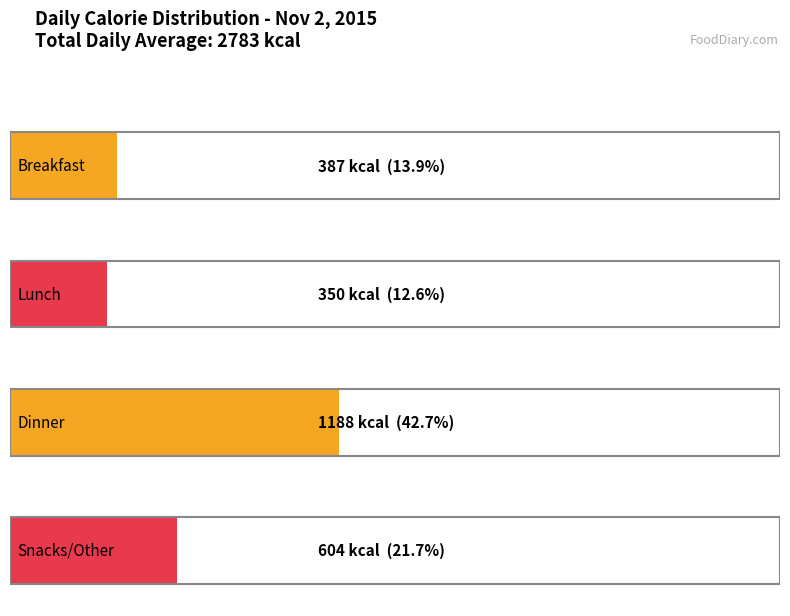

Is it true that Breakfast equals 24.6 at Fat (g)?

False